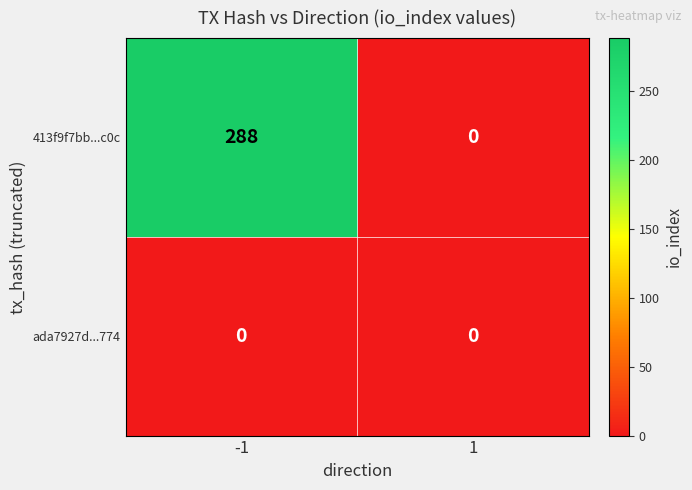

At which category is the sum across all series the highest?

-1